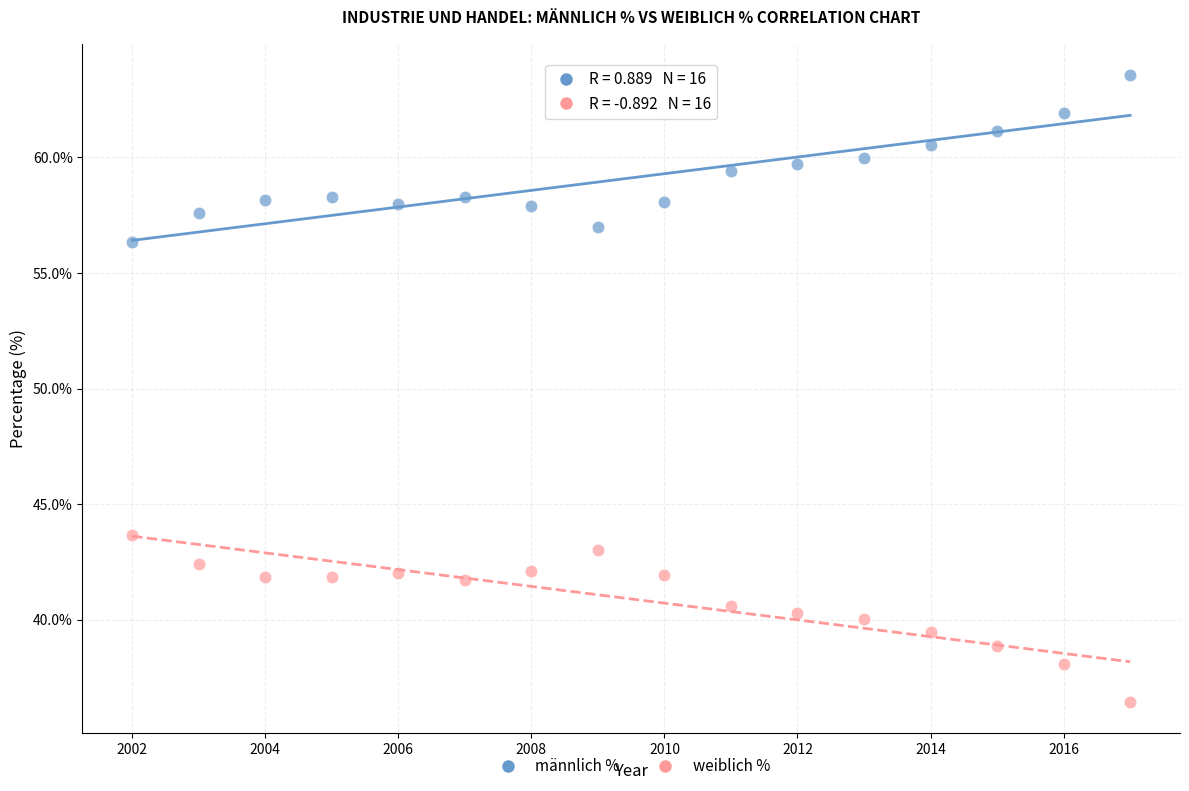

Which series reaches the maximum Y coordinate?

männlich %